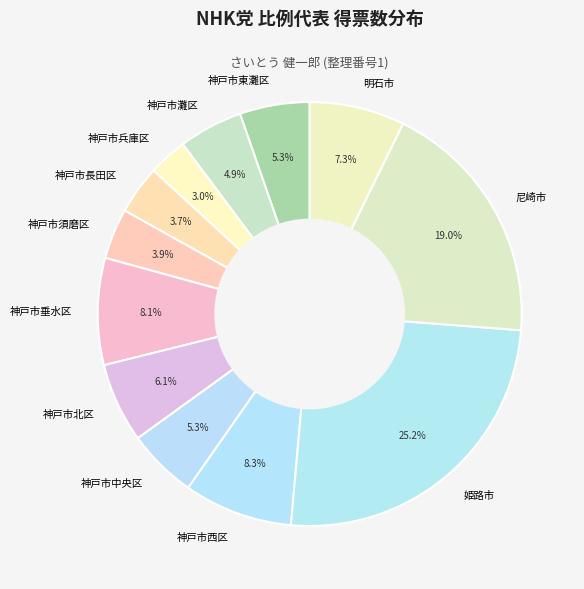

What portion of the pie excludes 神戸市西区?

91.7%